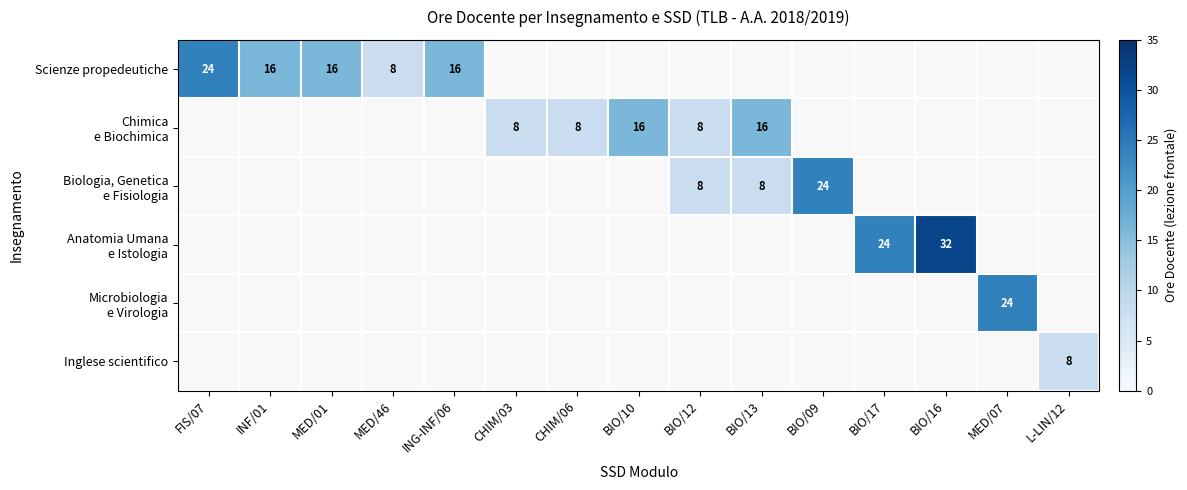

At which category does the chart reach its minimum across all series?

CHIM/03